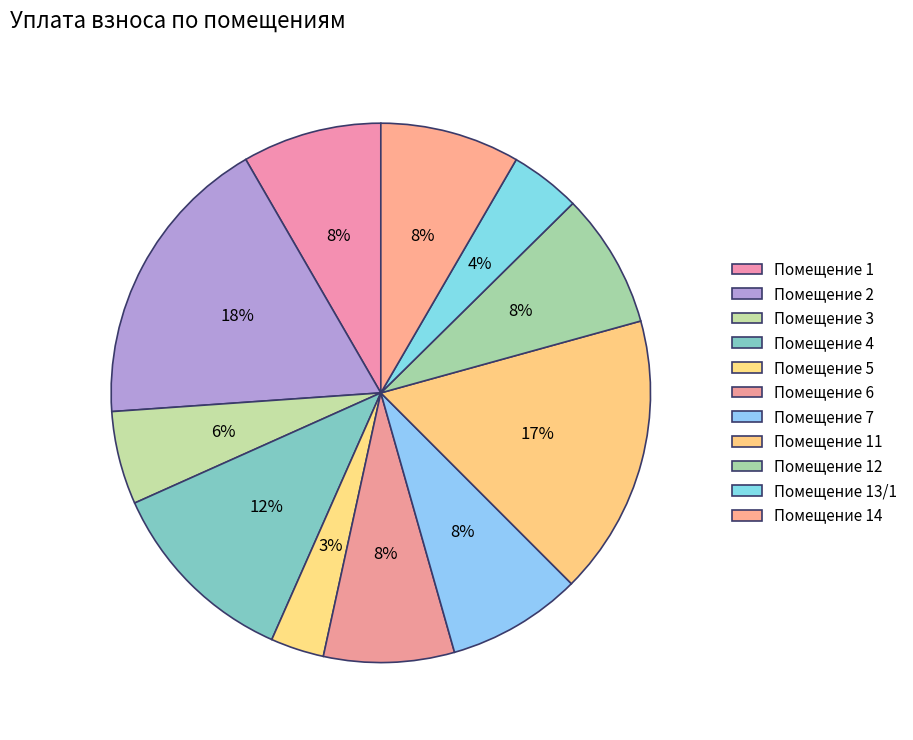

Does any single category account for the majority?

No